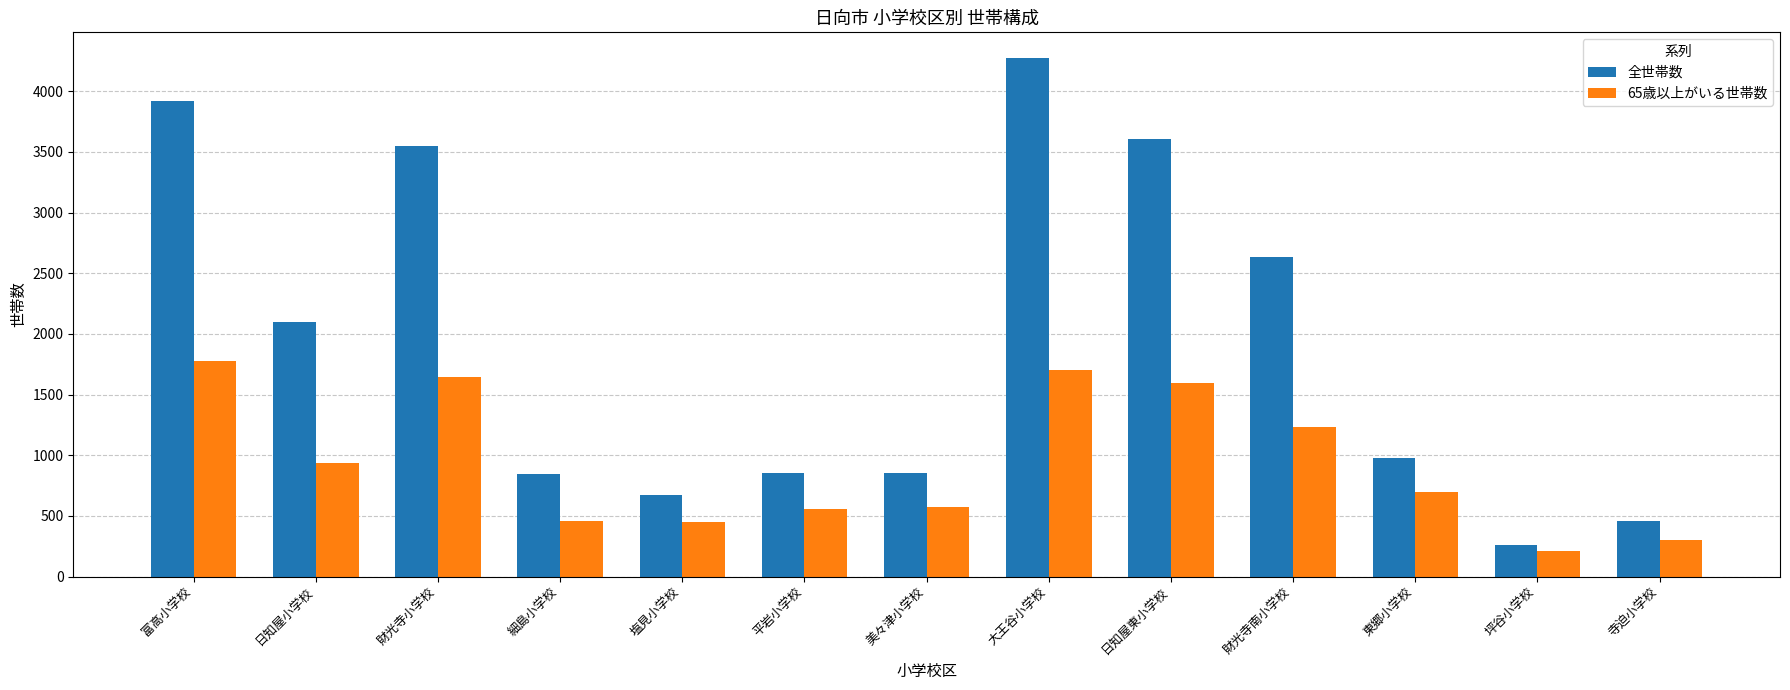

What is the difference between the maximum and second lowest values in the 65歳以上がいる世帯数 series?

1474.9